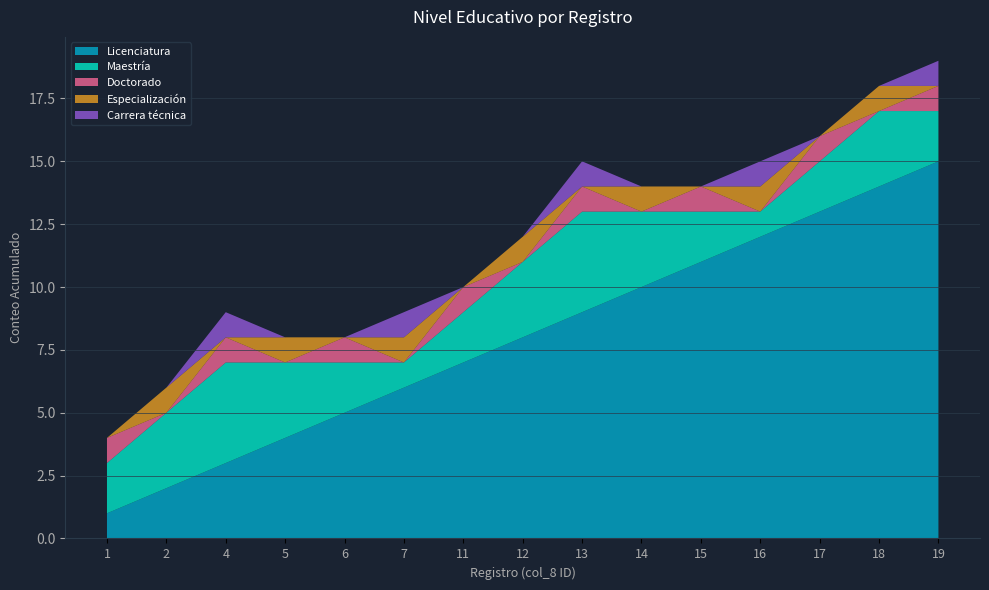

Reading right to left, what are all the values shown in this chart?

Licenciatura: 15	14	13	12	11	10	9	8	7	6	5	4	3	2	1
Maestría: 2	3	2	1	2	3	4	3	2	1	2	3	4	3	2
Doctorado: 1	0	1	0	1	0	1	0	1	0	1	0	1	0	1
Especialización: 0	1	0	1	0	1	0	1	0	1	0	1	0	1	0
Carrera técnica: 1	0	0	1	0	0	1	0	0	1	0	0	1	0	0